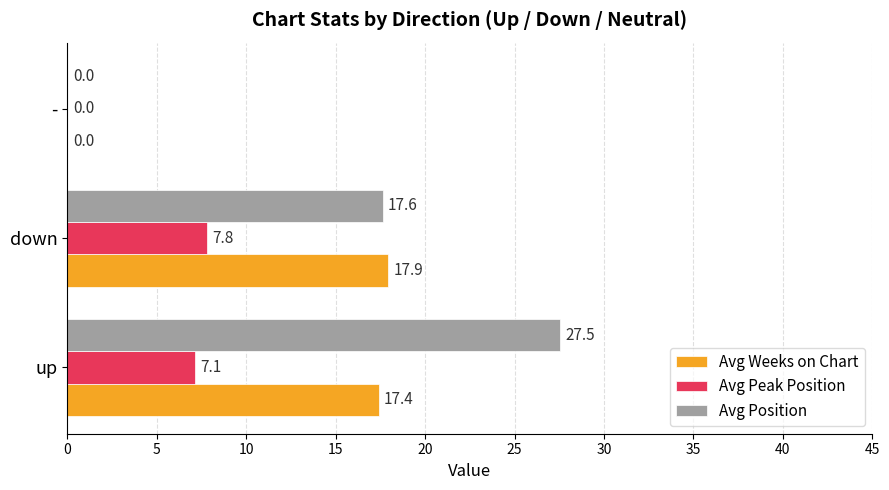

What is the sum of all Avg Weeks on Chart values?

35.3